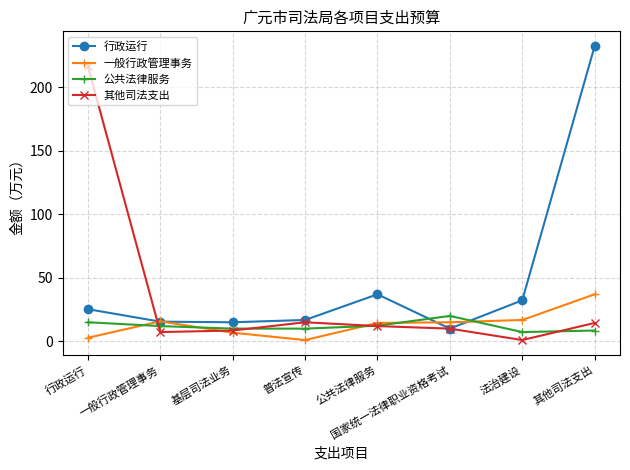

Between which two adjacent categories do 其他司法支出 and 公共法律服务 first intersect?

行政运行 and 一般行政管理事务